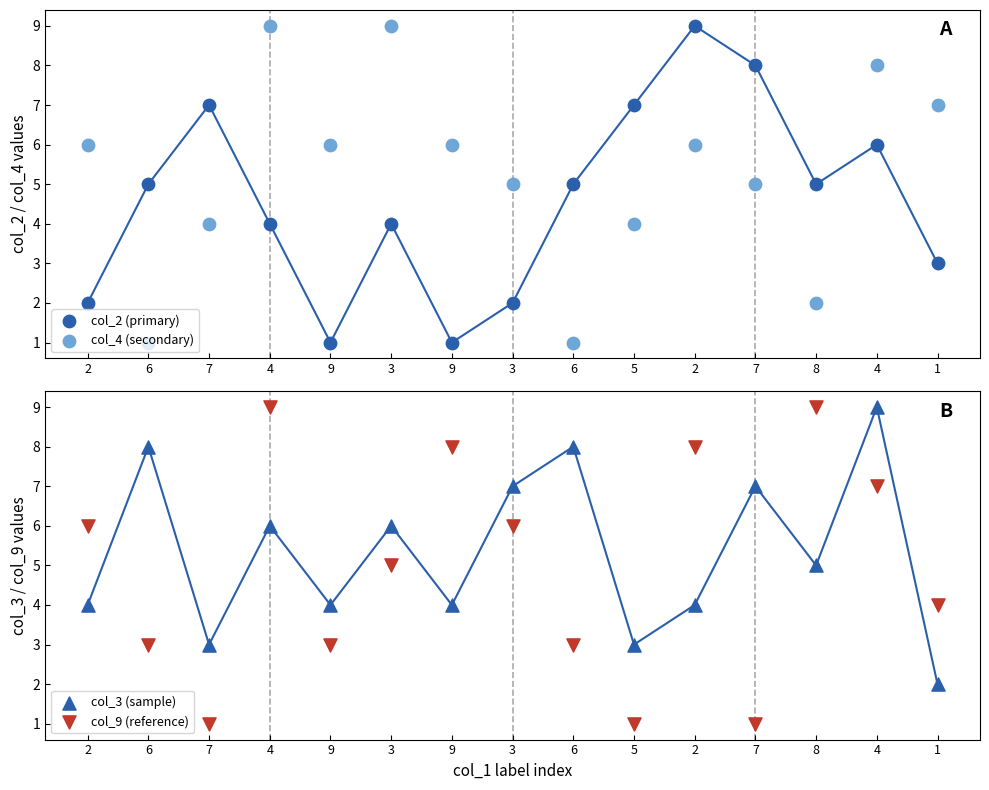

Is the value of col_2 (primary) at 9 greater than the value of col_3 (sample) at 5?

No